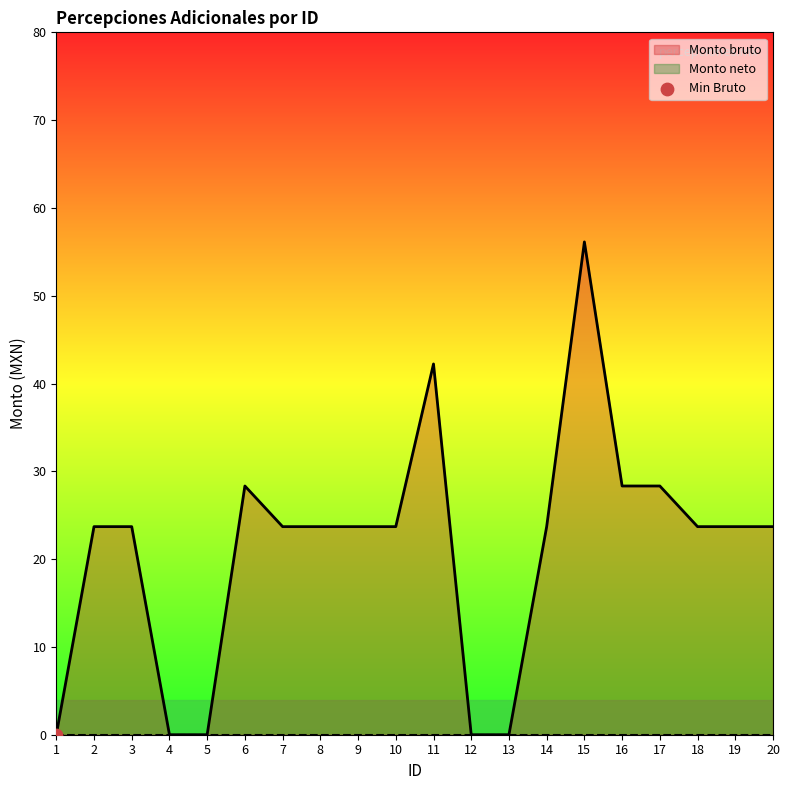

What is the change in value from 9 to 12?

-23.7